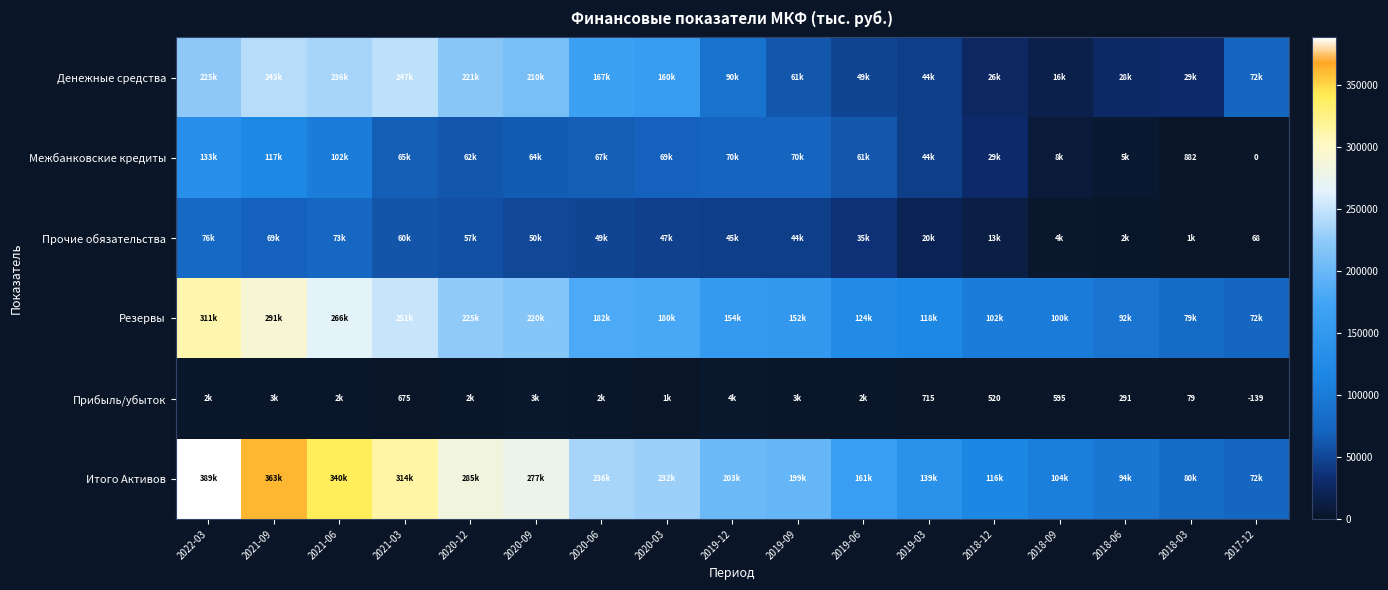

What is the difference between the Денежные средства values at 2020-03 and 2019-09?

98532.0